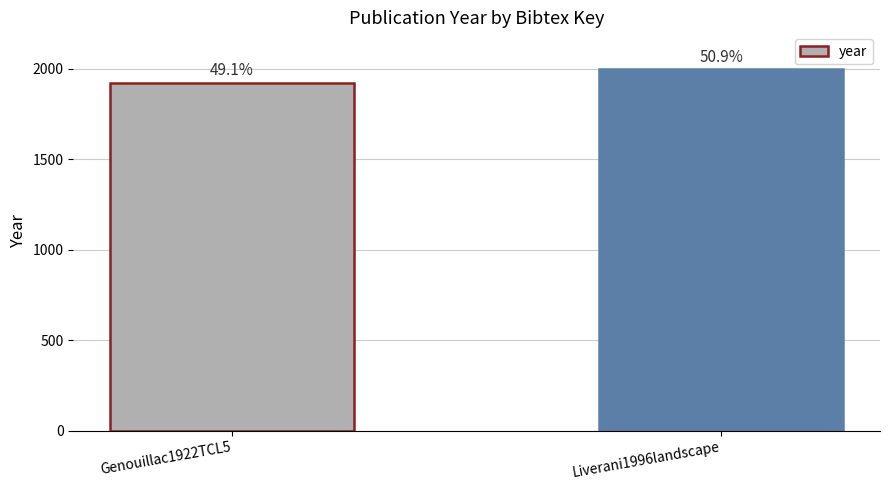

Does the chart contain stacked bars?

No